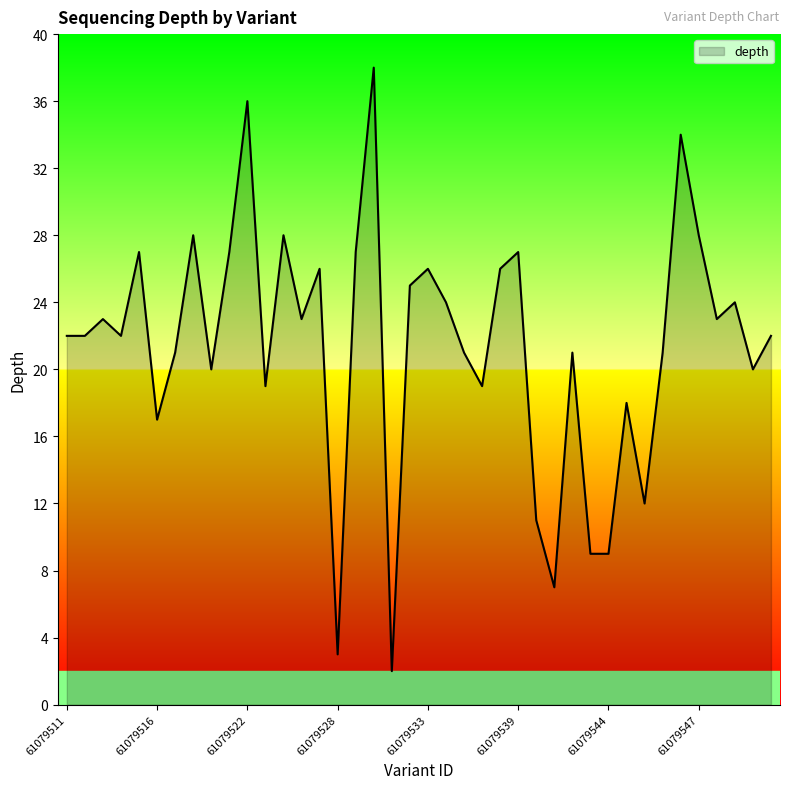

What is the difference between the maximum and minimum values?

36